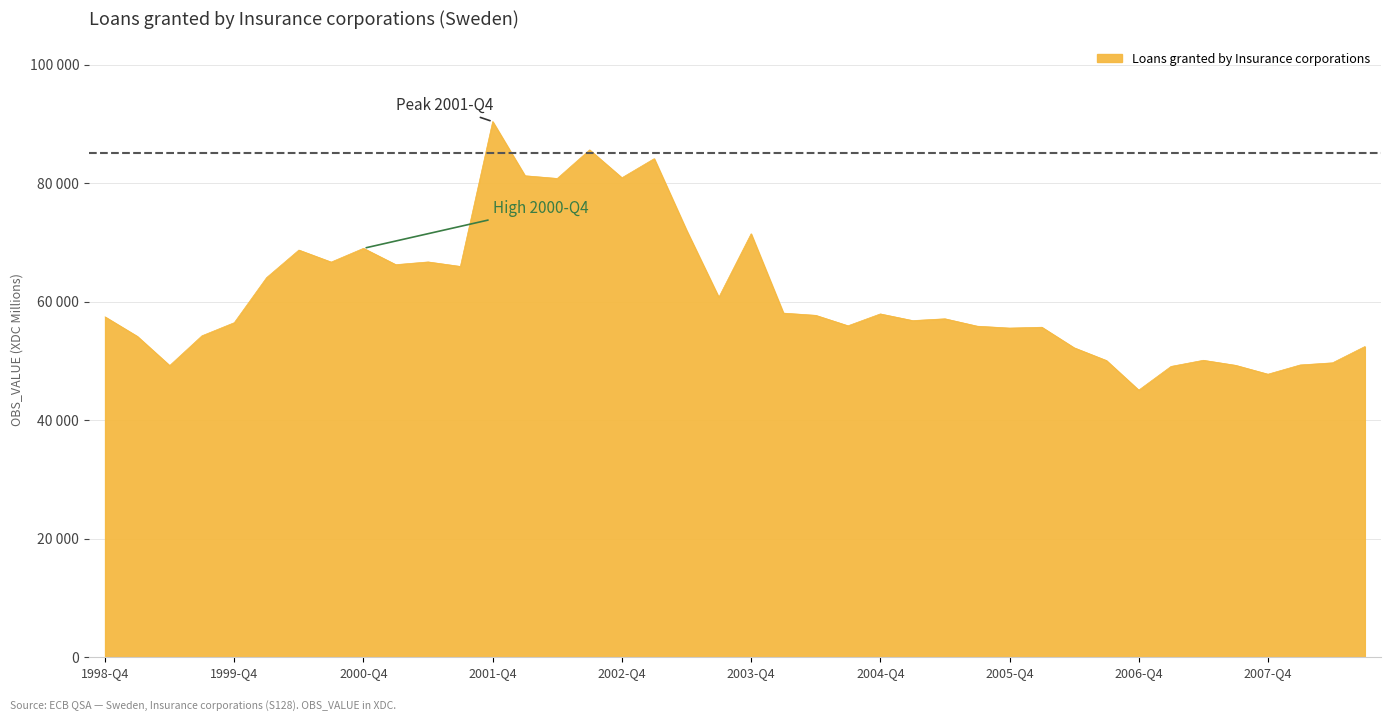

What is the label of the 39th point from the right?

1999-Q1